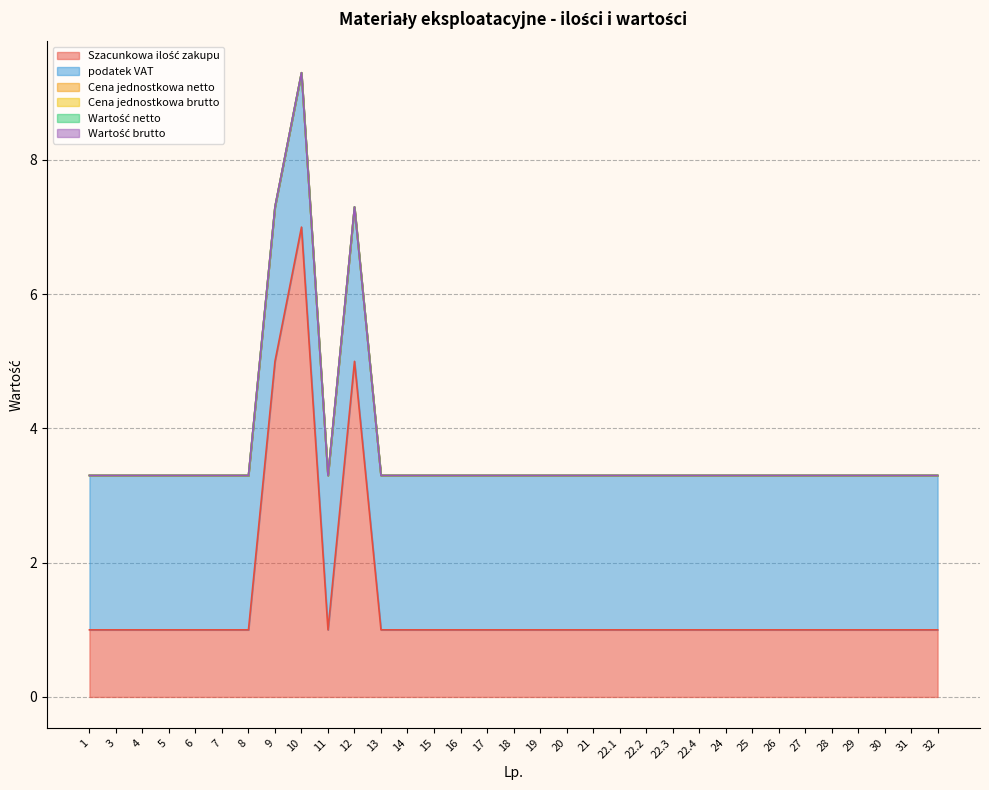

Between 5 and 22.1, which series saw the biggest shift?

Szacunkowa ilość zakupu